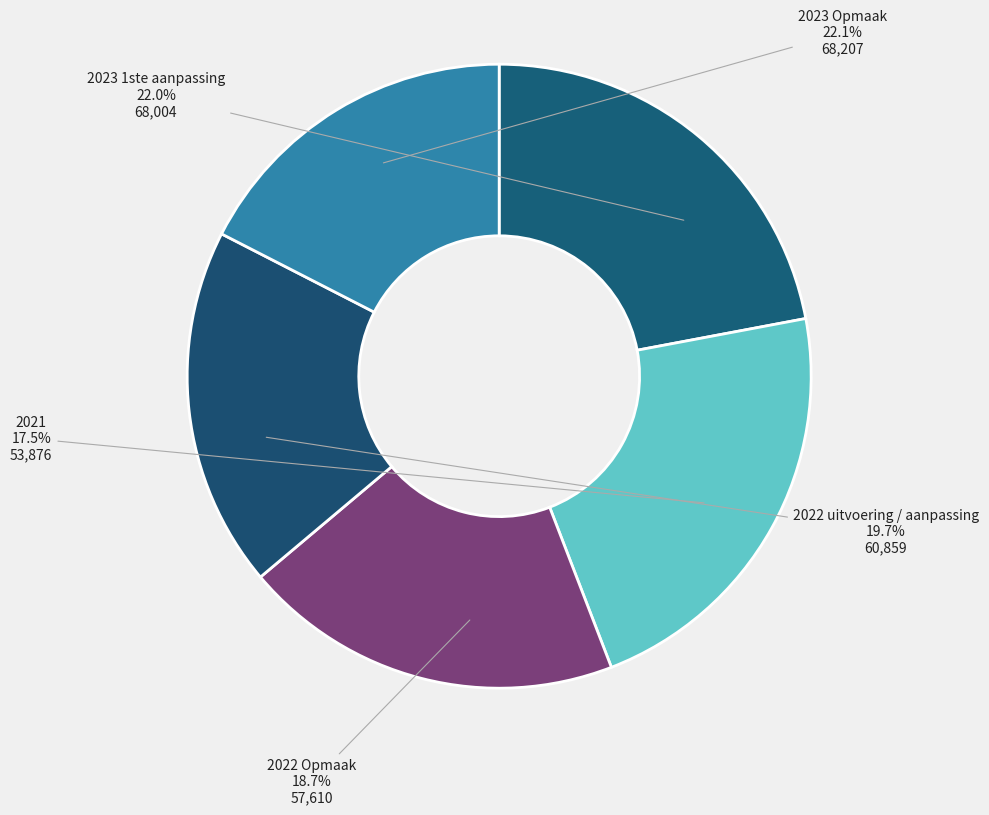

What is the ratio of the value at 2023 Opmaak to the value at 2022 uitvoering / aanpassing?

1.1